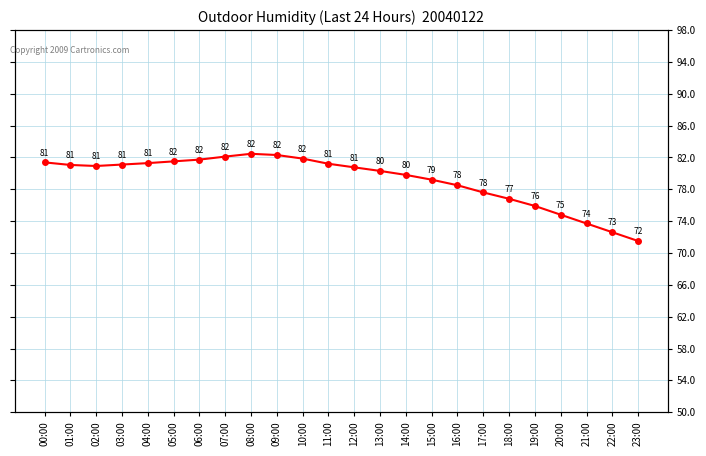

What is the average value?

79.2